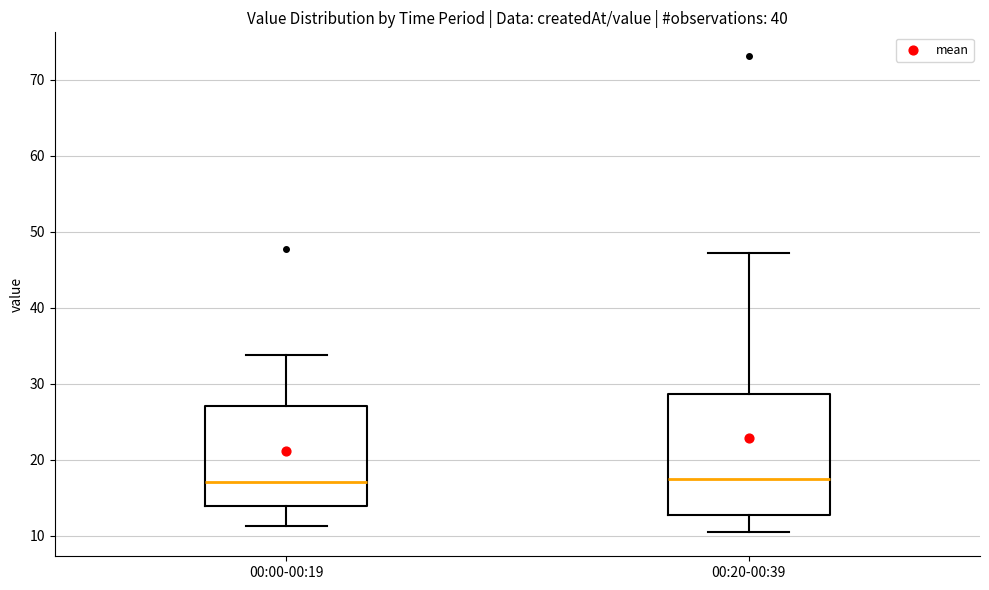

Reading left to right, read every box against the y-axis: the position of its median line, the range the box covers, and the ends of its whiskers. The values are not printed on the chart, so give them approximately, as read against the axis.

00:00-00:19: median 17, box 14 to 27, whiskers 11 to 34
00:20-00:39: median 18, box 13 to 29, whiskers 10 to 47